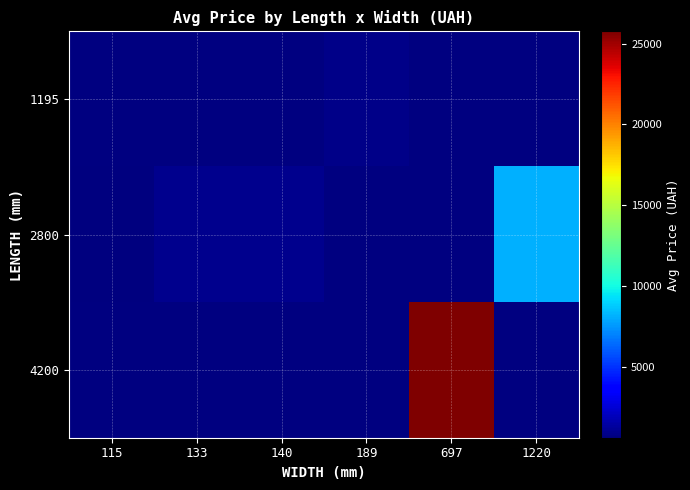

How many distinct data groups are displayed?

3